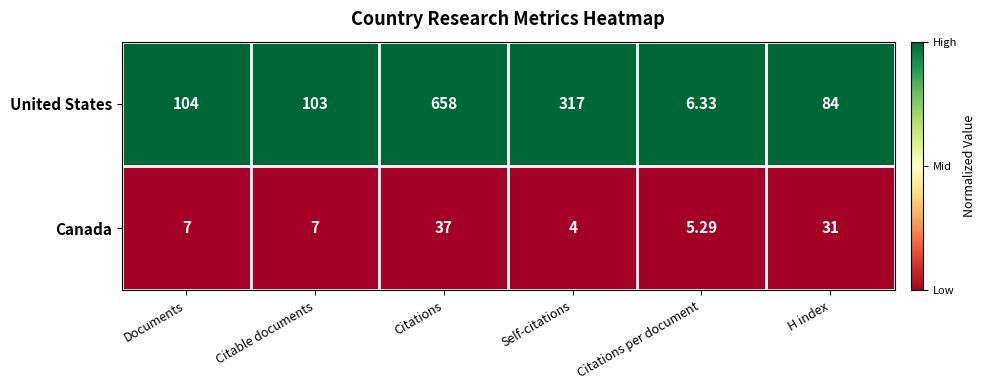

At which label does United States reach its peak?

Citations